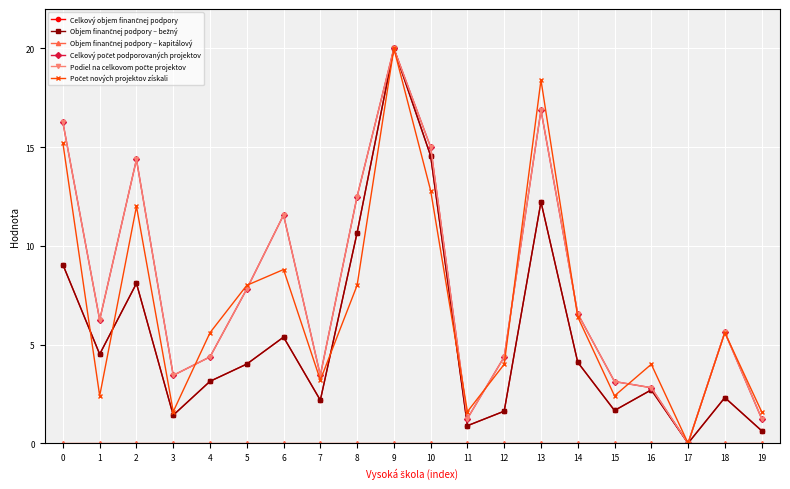

Where is the first local minimum for Celkový objem finančnej podpory?

1